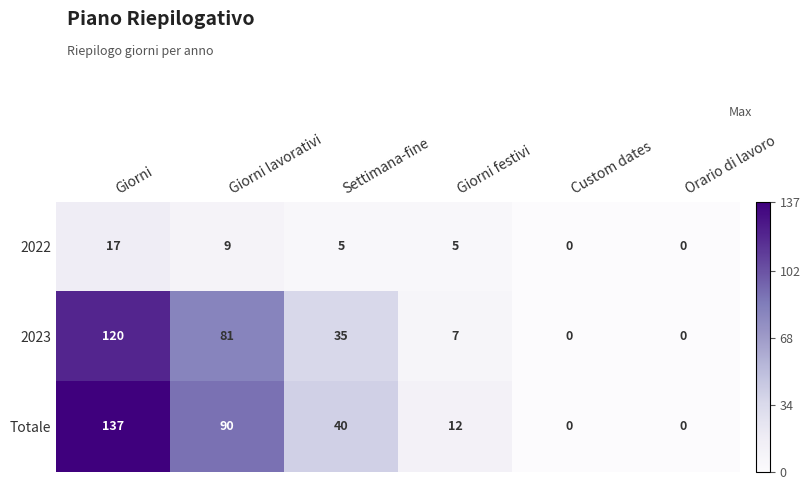

Reading left to right, transcribe all the data shown in this chart.

2022: 17	9	5	5	0	0
2023: 120	81	35	7	0	0
Totale: 137	90	40	12	0	0